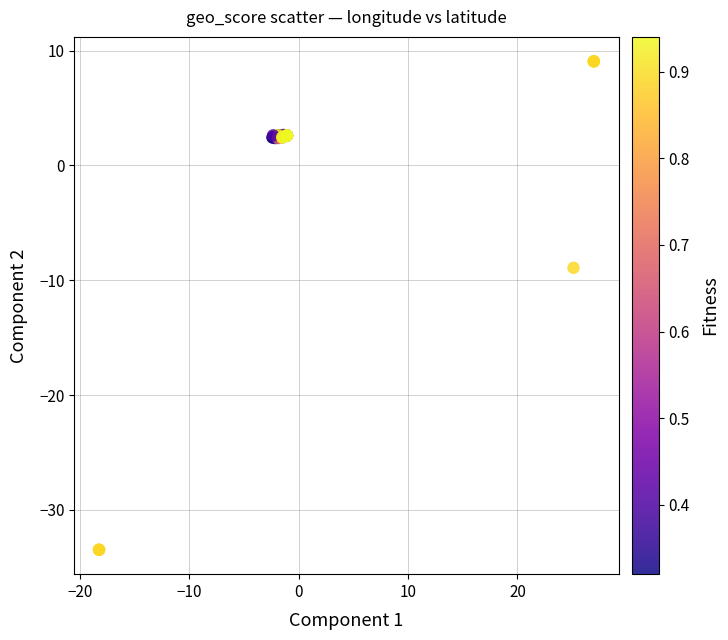

What Y value in the scatter plot is closest to -12?

-8.9